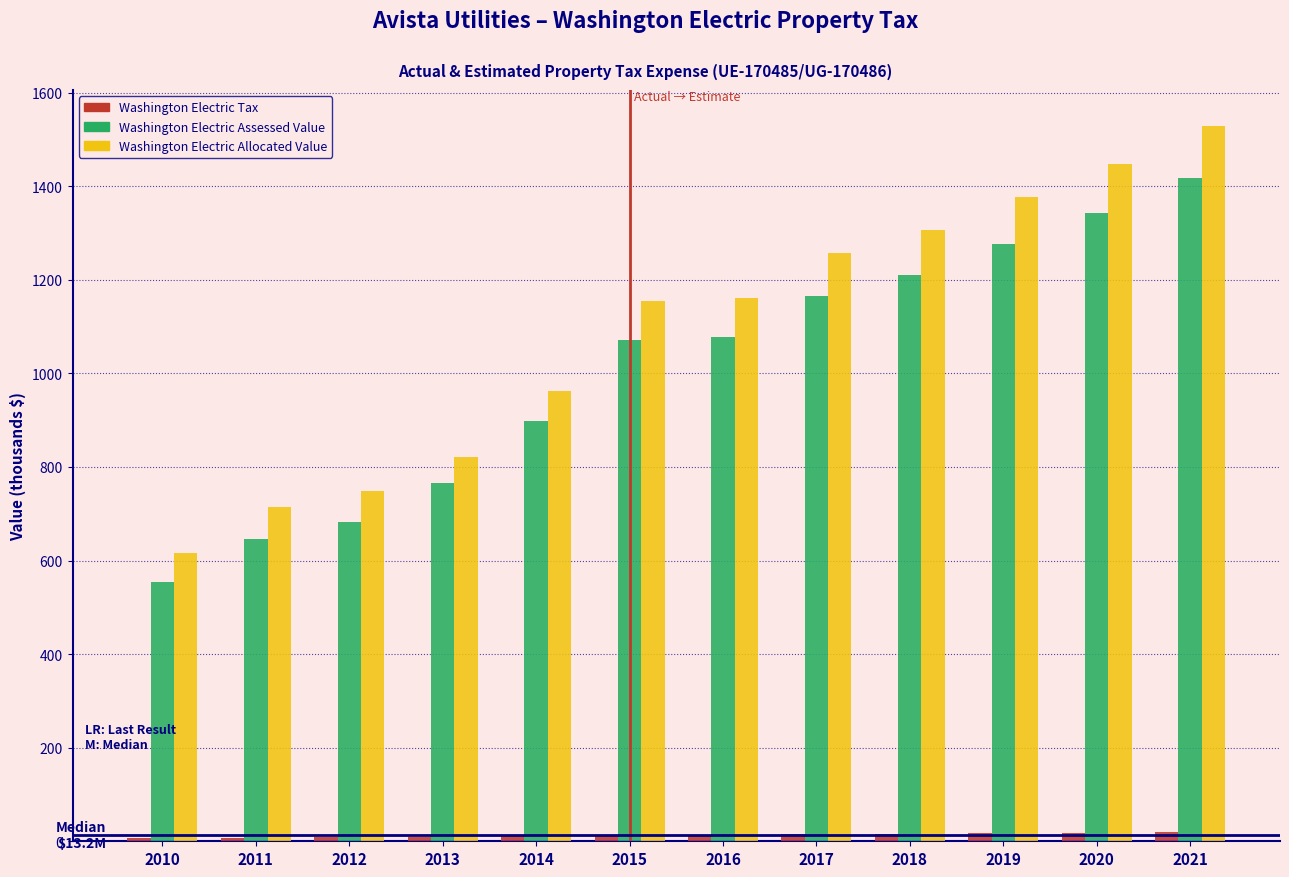

Which label corresponds to the largest value in the chart?

2021